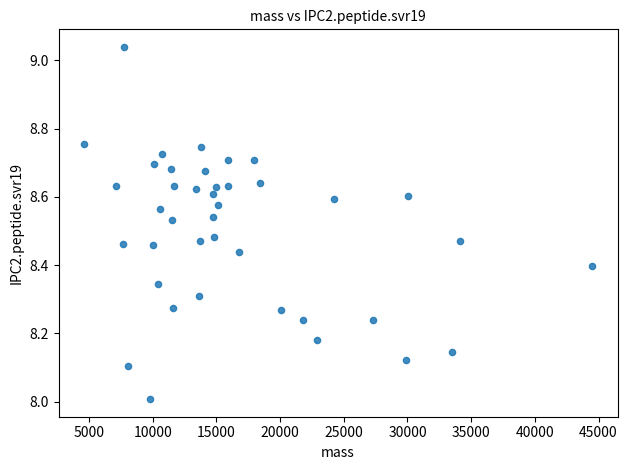

What is the range of X values (max minus min)?

39883.4